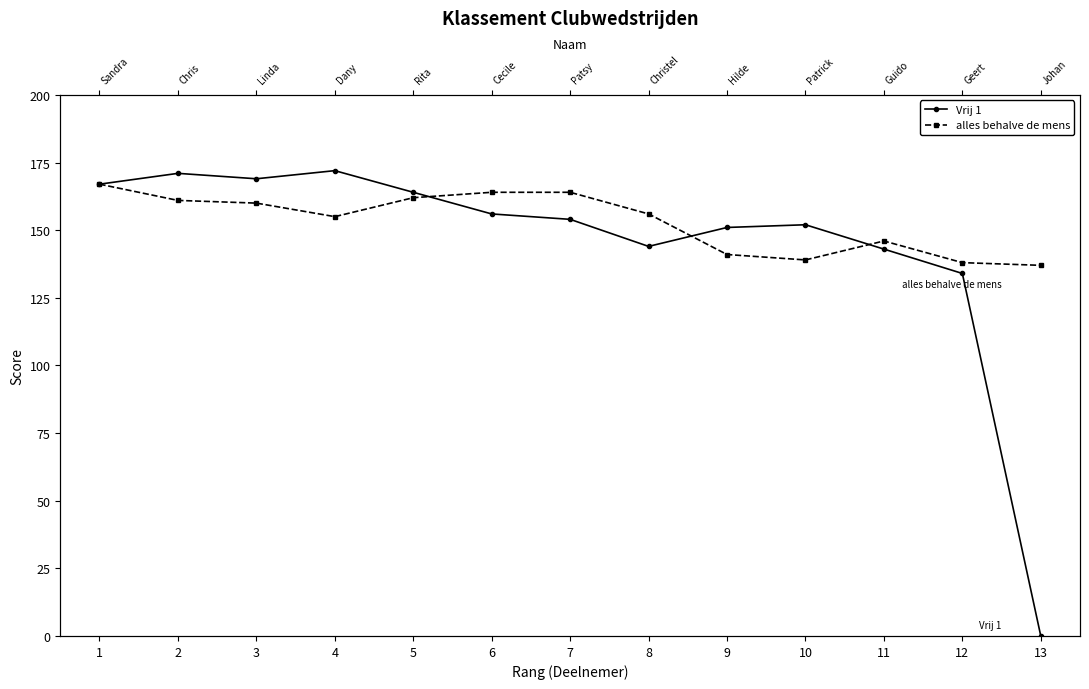

Count the number of categories in the chart.

13